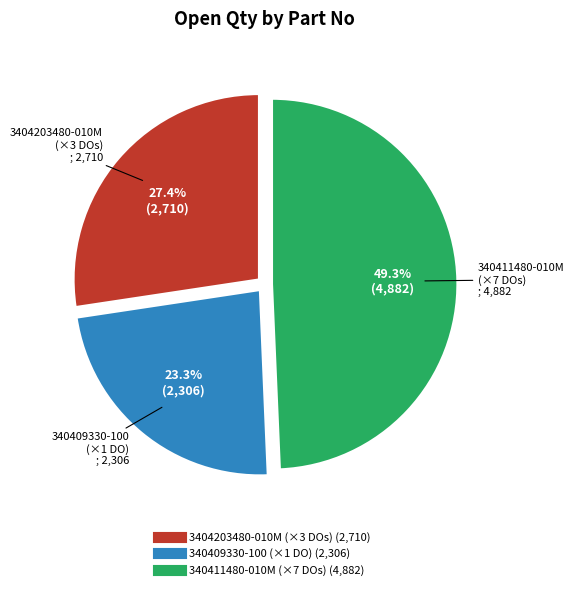

Is there a majority slice in this chart?

No